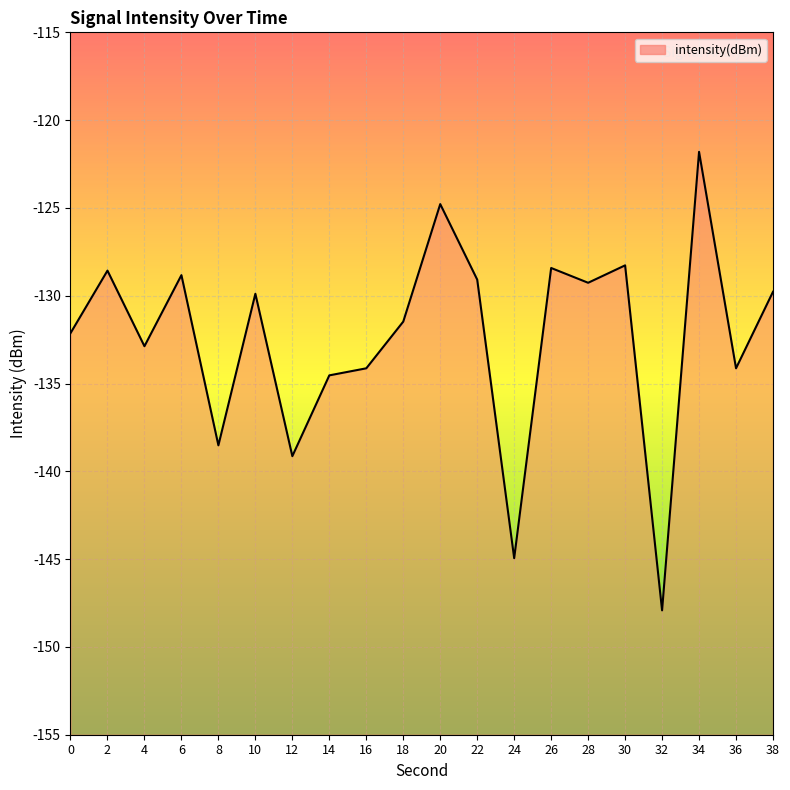

List the labels in order of value, largest first.

34, 20, 30, 26, 2, 6, 22, 28, 38, 10, 18, 0, 4, 36, 16, 14, 8, 12, 24, 32